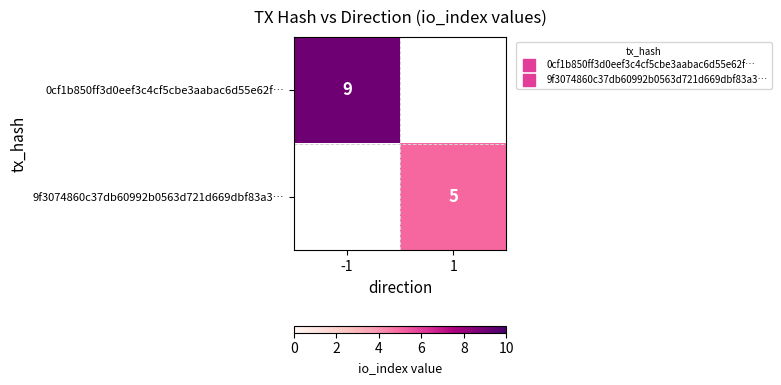

Count the number of data series in this chart.

2